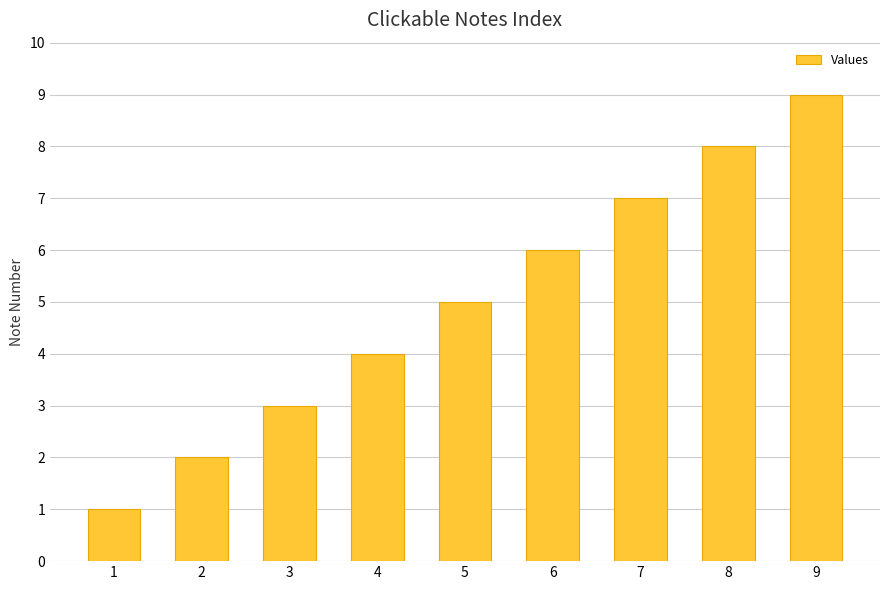

Reading left to right, extract all data points from this chart.

1	2	3	4	5	6	7	8	9